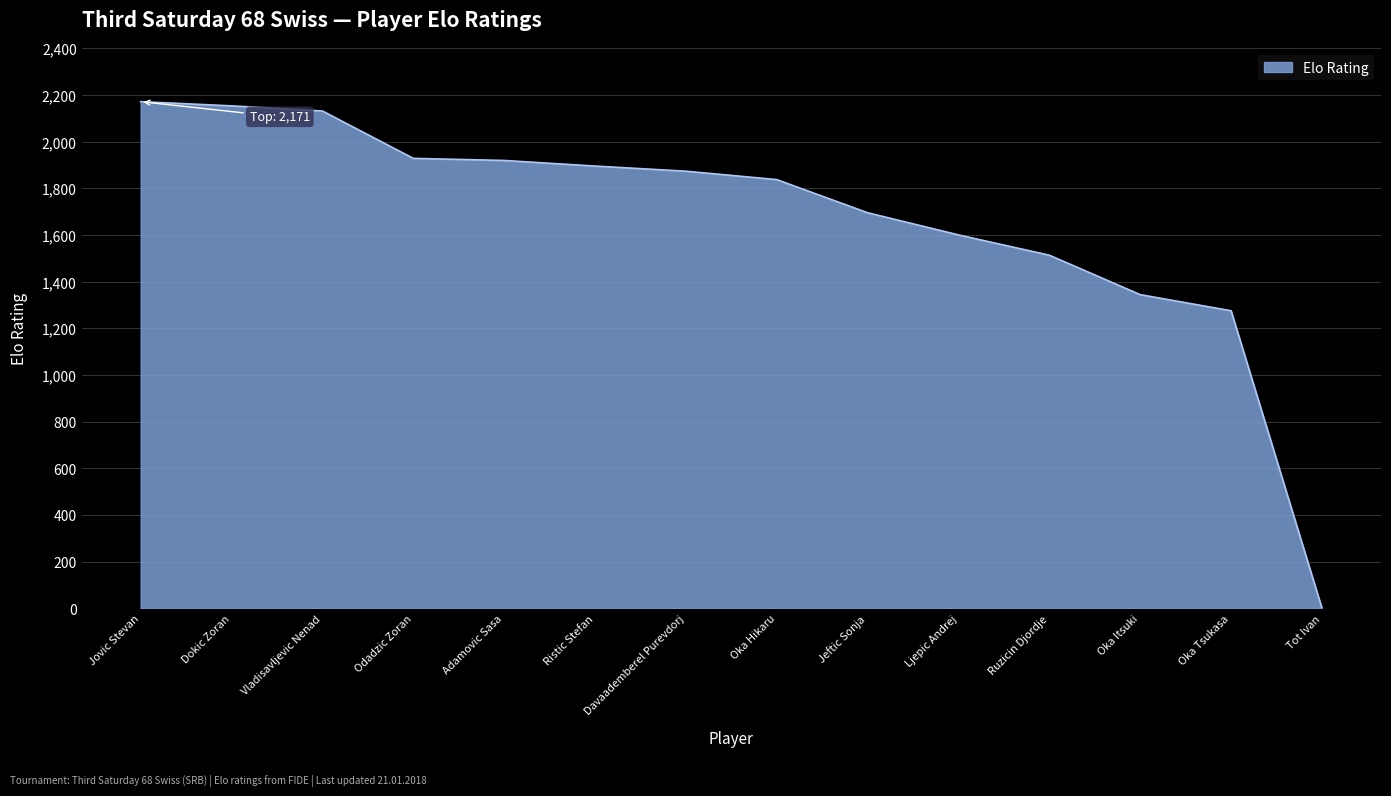

What is the difference between the values at Ljepic Andrej and Ruzicin Djordje?

87